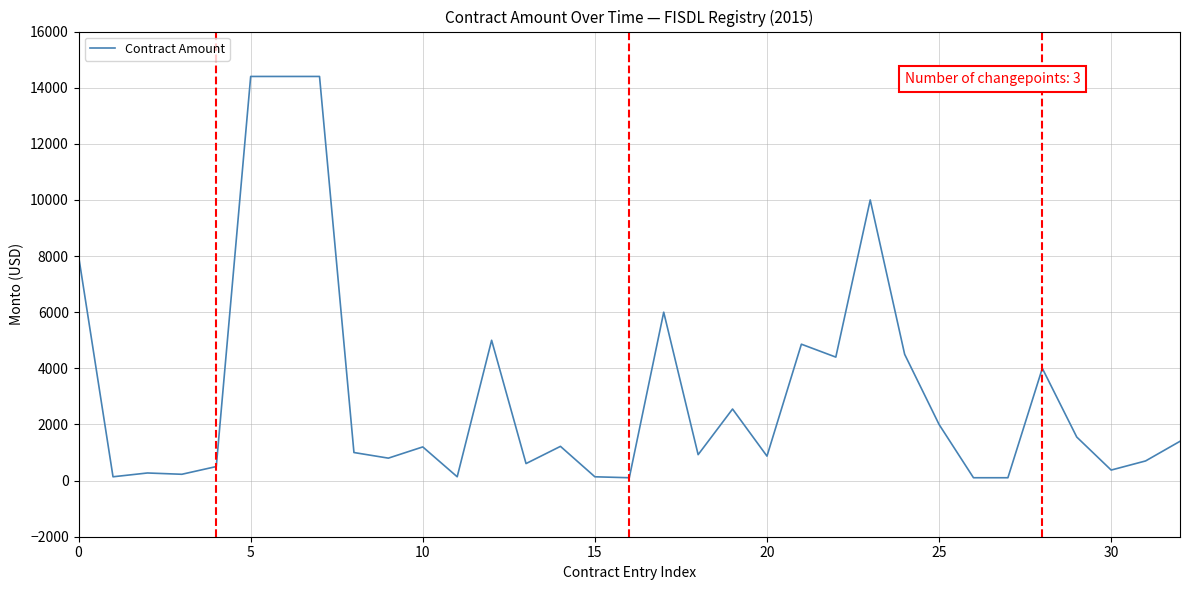

What is the difference between the maximum and minimum values?

14298.3